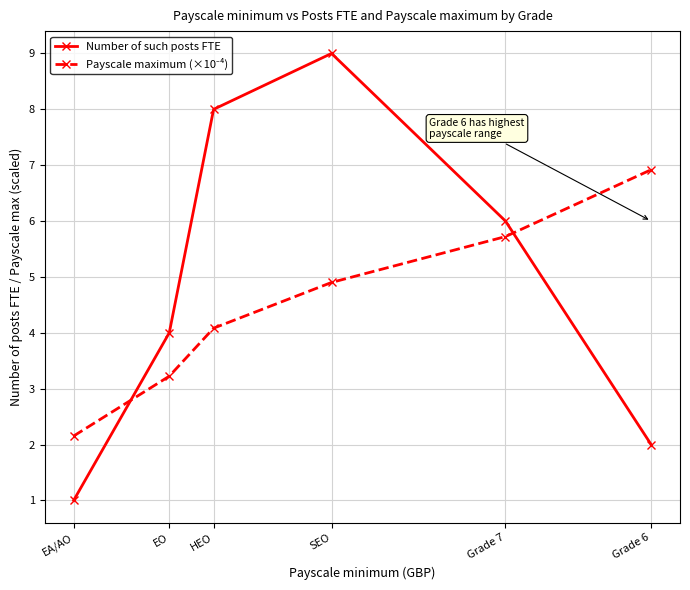

Which label corresponds to the smallest value in the chart?

EA/AO